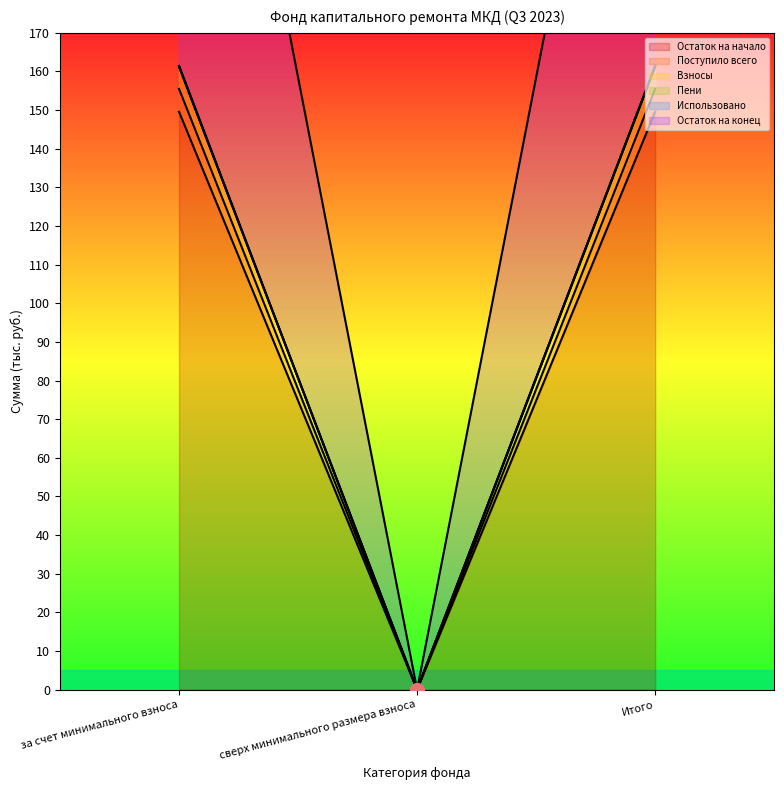

The value of Остаток на начало at Итого is 240.5. True or false?

False